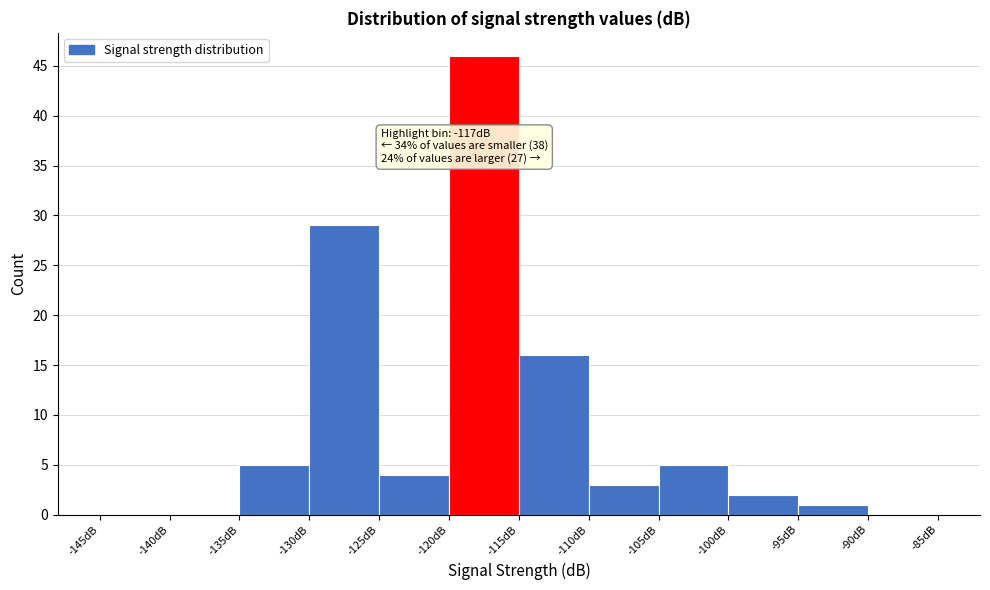

Which range on the x-axis has the tallest bar?

-120 to -115